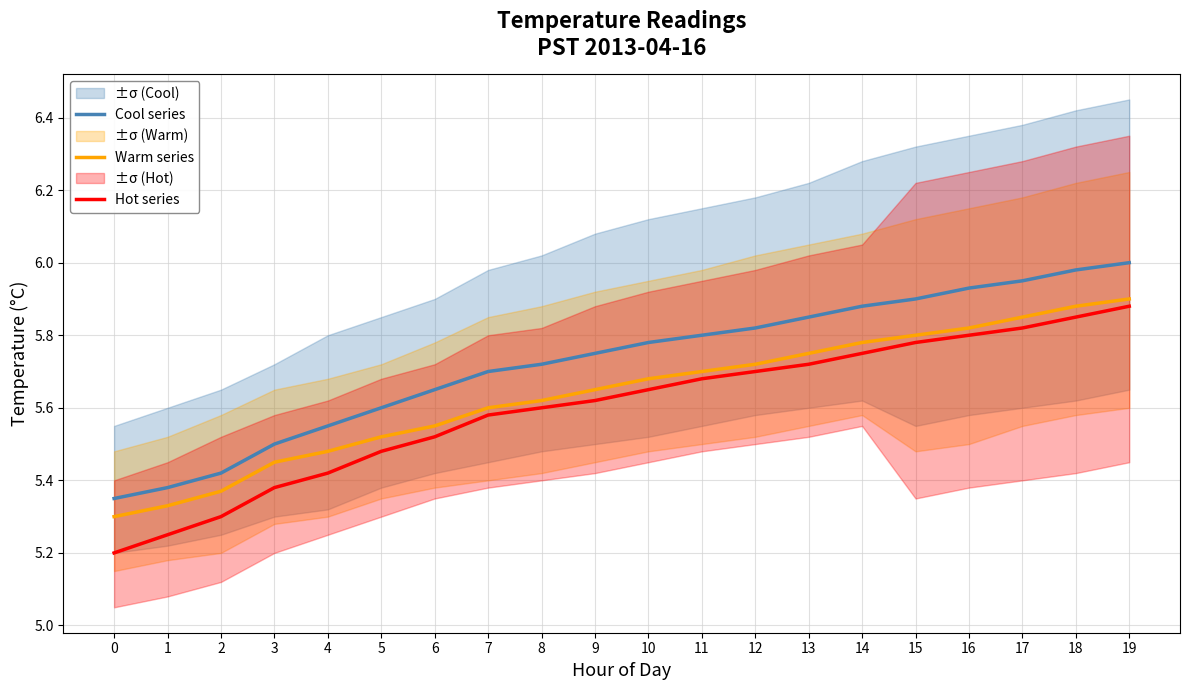

Does the chart have visible grid lines?

Yes